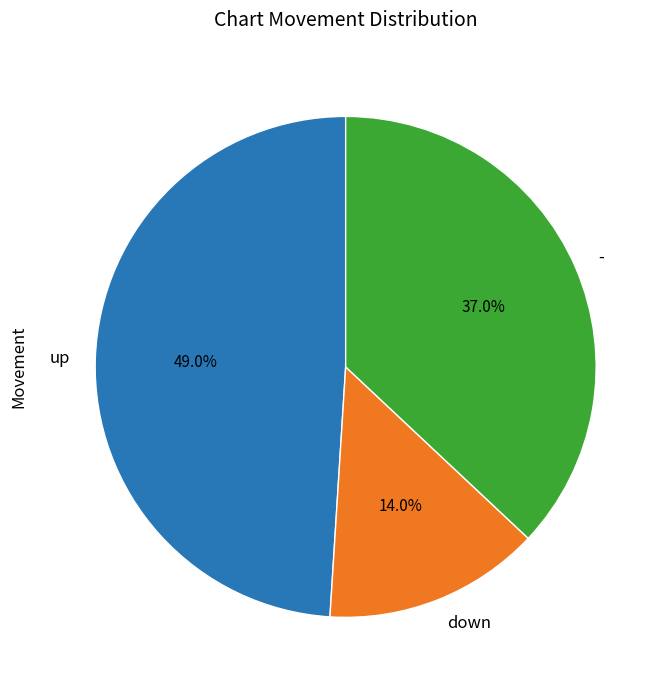

What percentage do up and - together represent?

86.0%